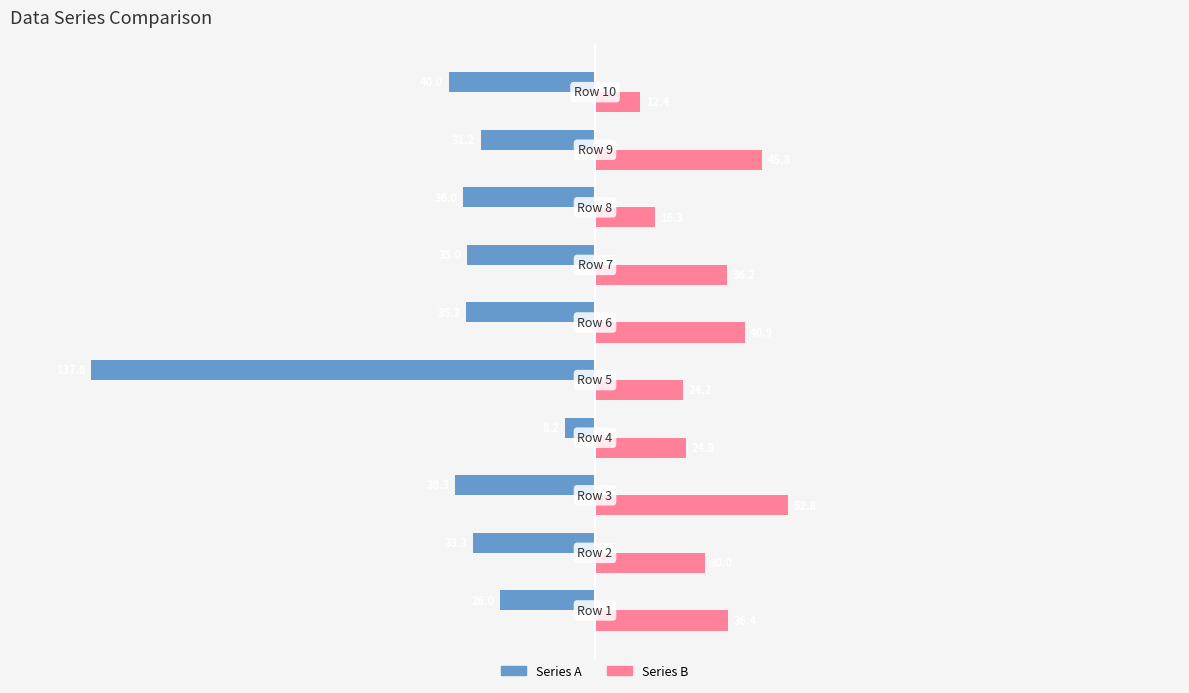

List the series in order of their overall mean, highest first.

Series B, Series A